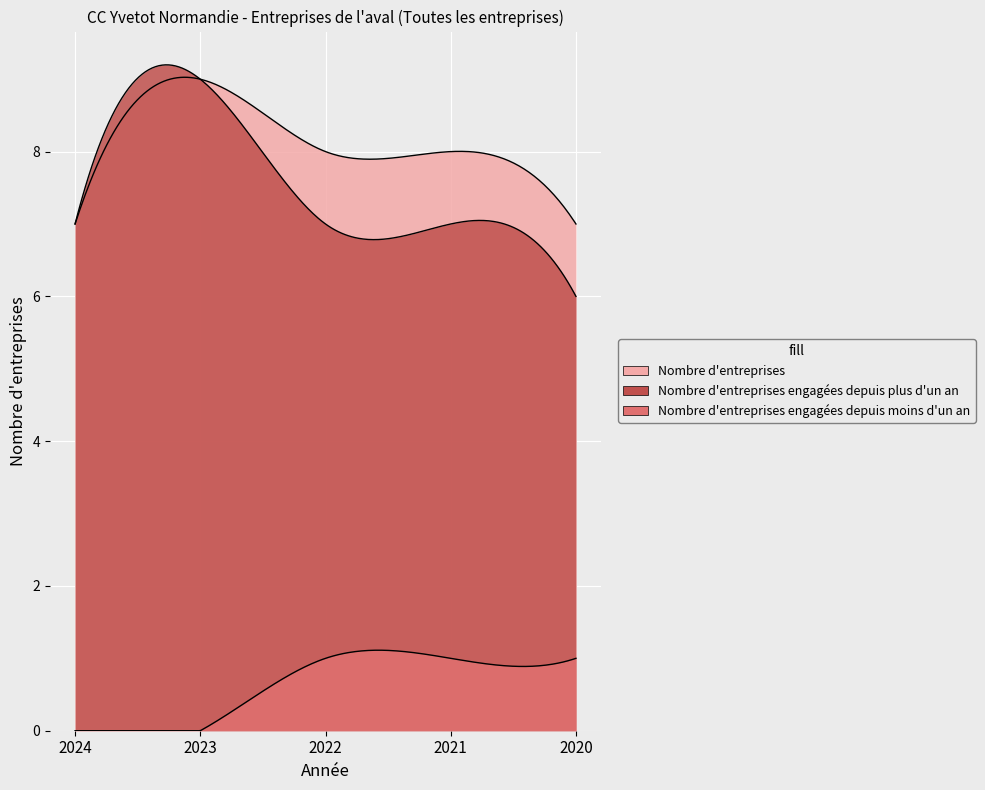

True or false: Nombre d'entreprises engagées depuis plus d'un an has more than 2 points higher than both neighbors.

False